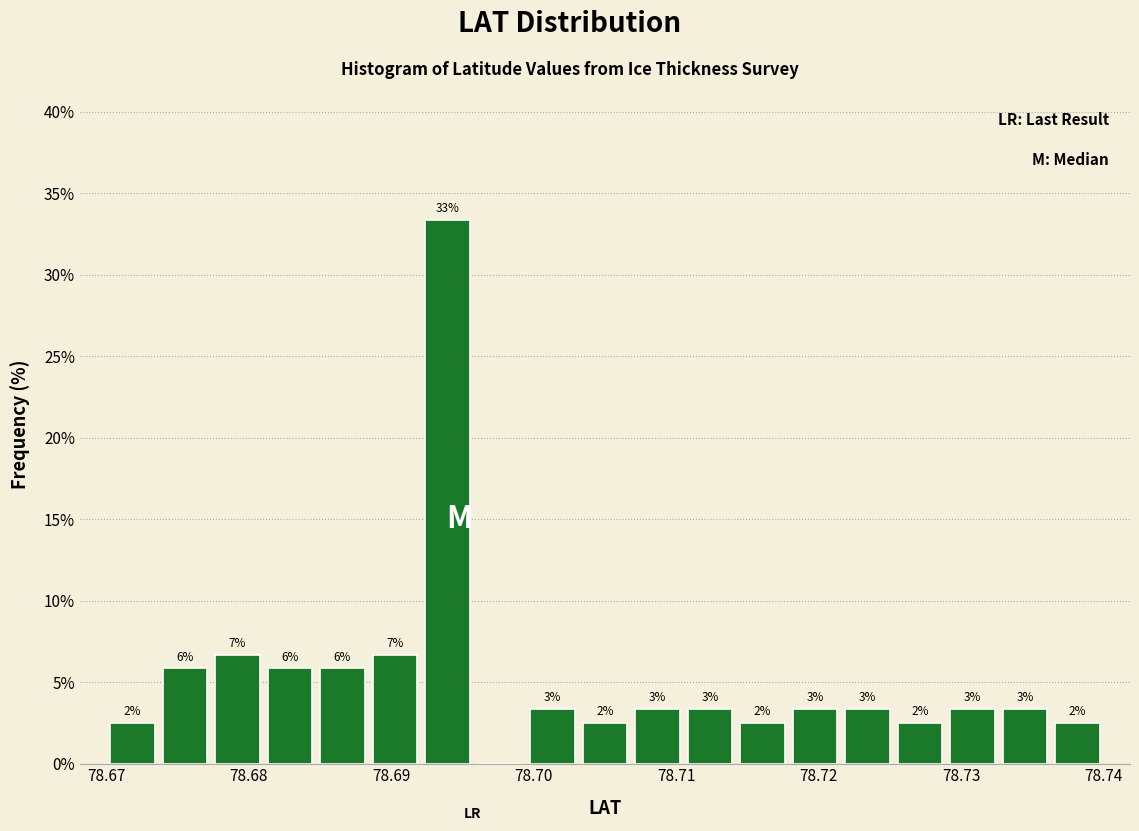

Around what value on the x-axis is the tallest bar? Give the approximate position of its centre, as read against the axis.

78.694